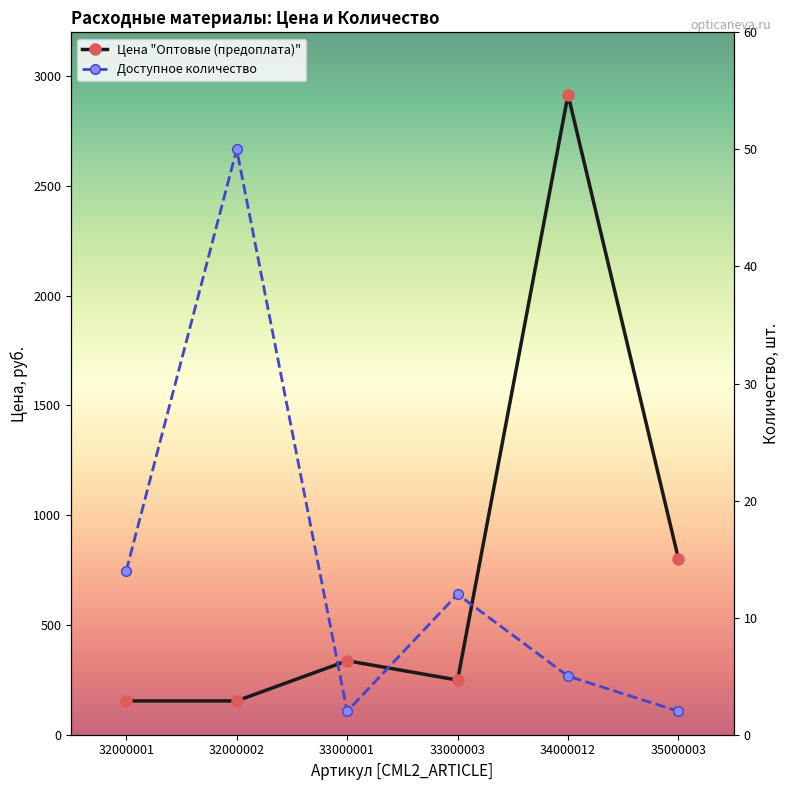

The value of Доступное количество at 33000001 is 3. True or false?

False